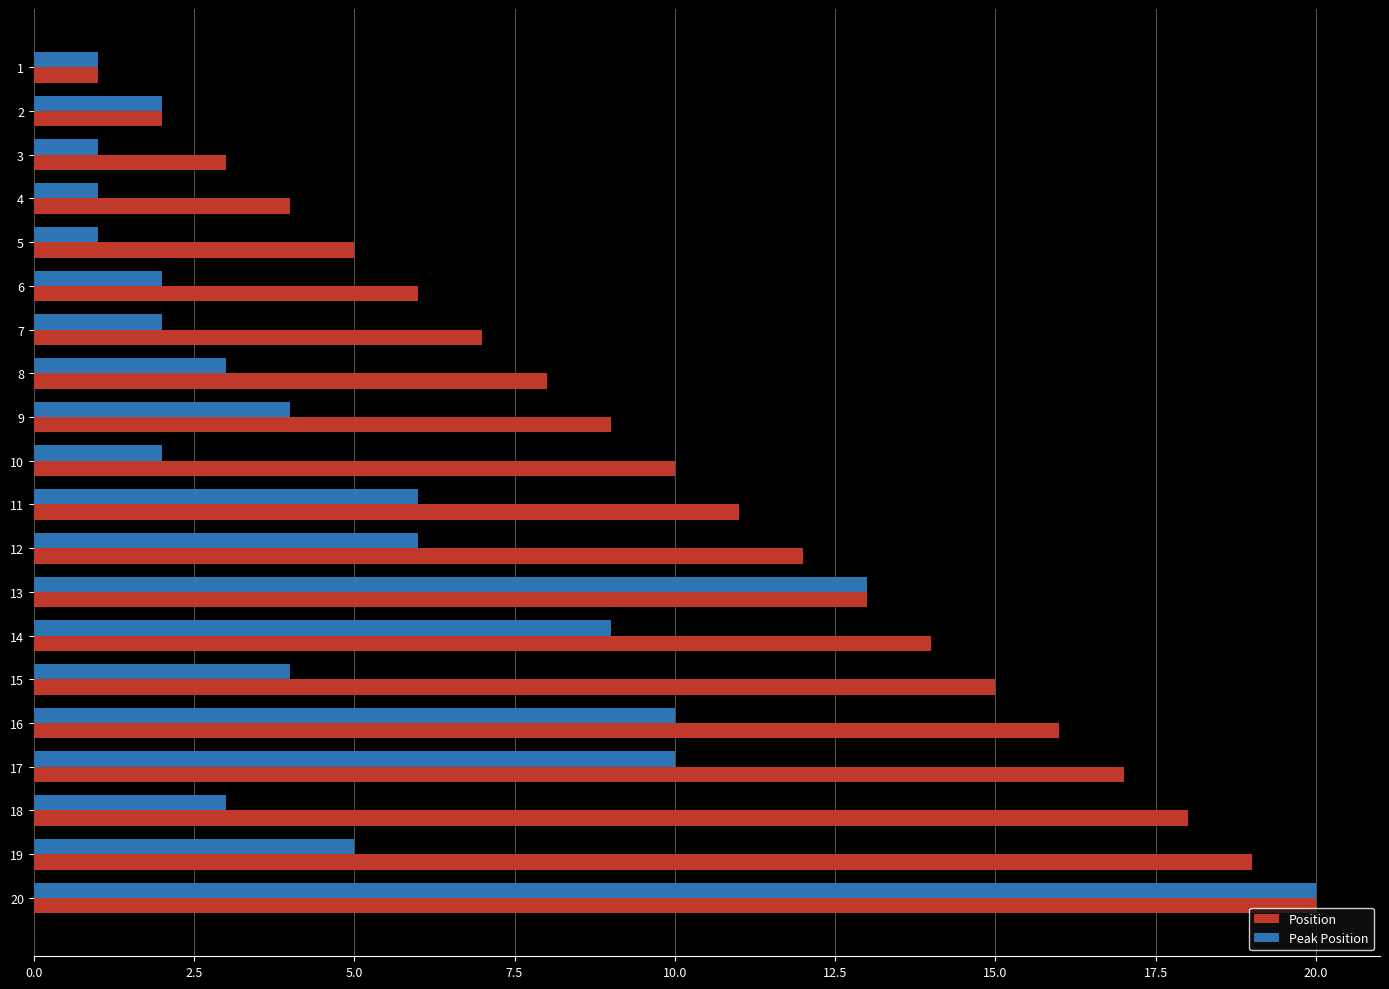

At 16, list the series in order from largest to smallest.

Position, Peak Position